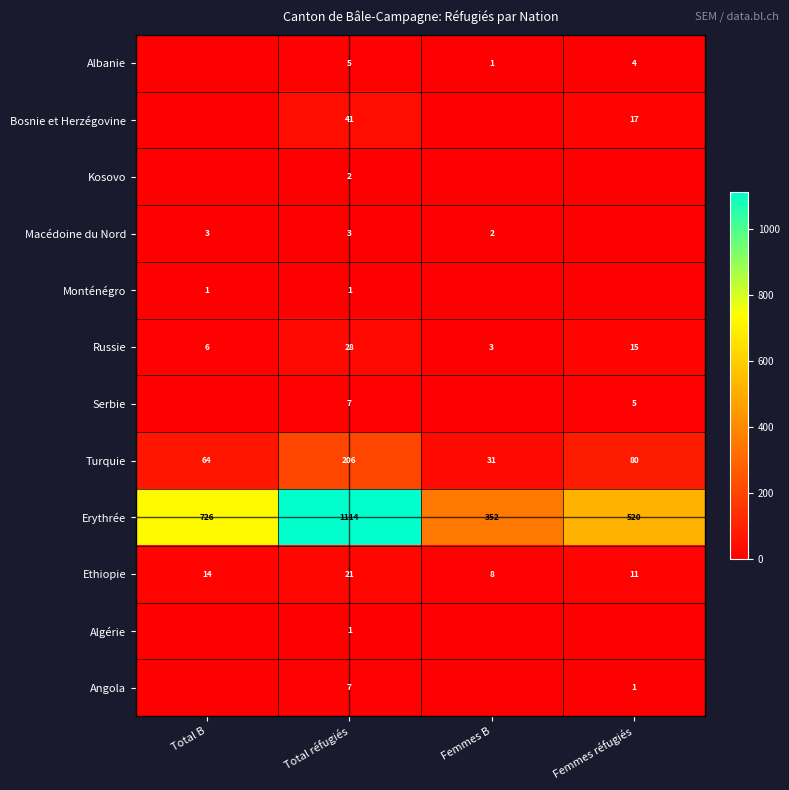

What is the difference between the highest and lowest values at Femmes réfugiés?

520